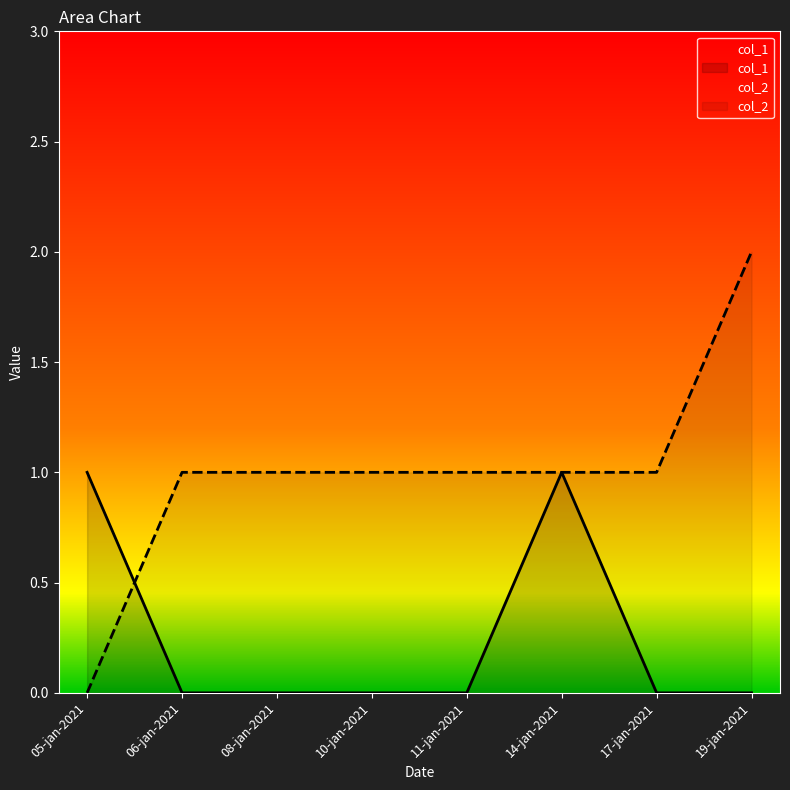

What is the difference between the highest and lowest values at 10-jan-2021?

1